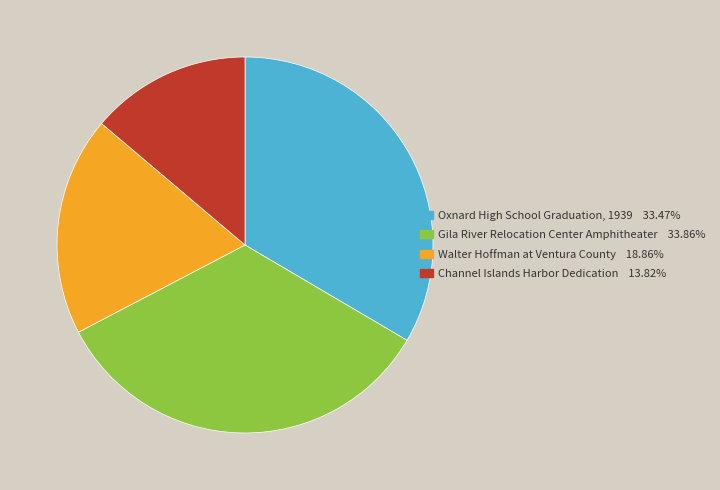

Is the sum of Oxnard High School Graduation, 1939 and Gila River Relocation Center Amphitheater greater than half?

Yes